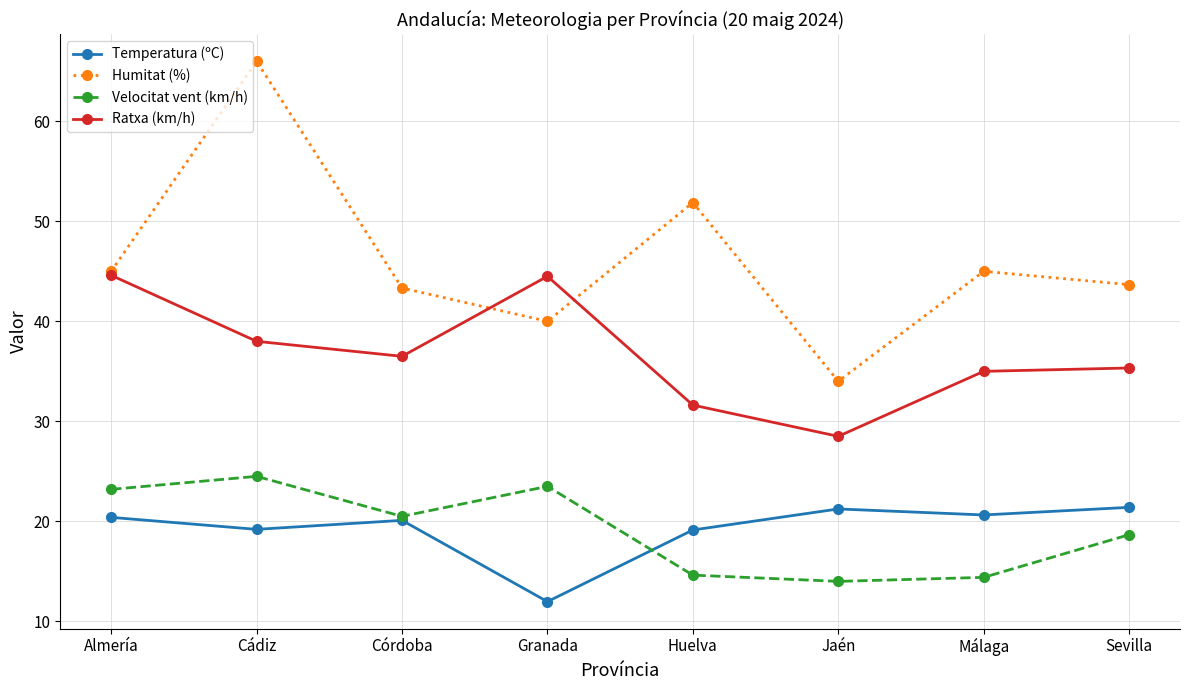

At which category does Velocitat vent (km/h) reach its first local valley?

Córdoba